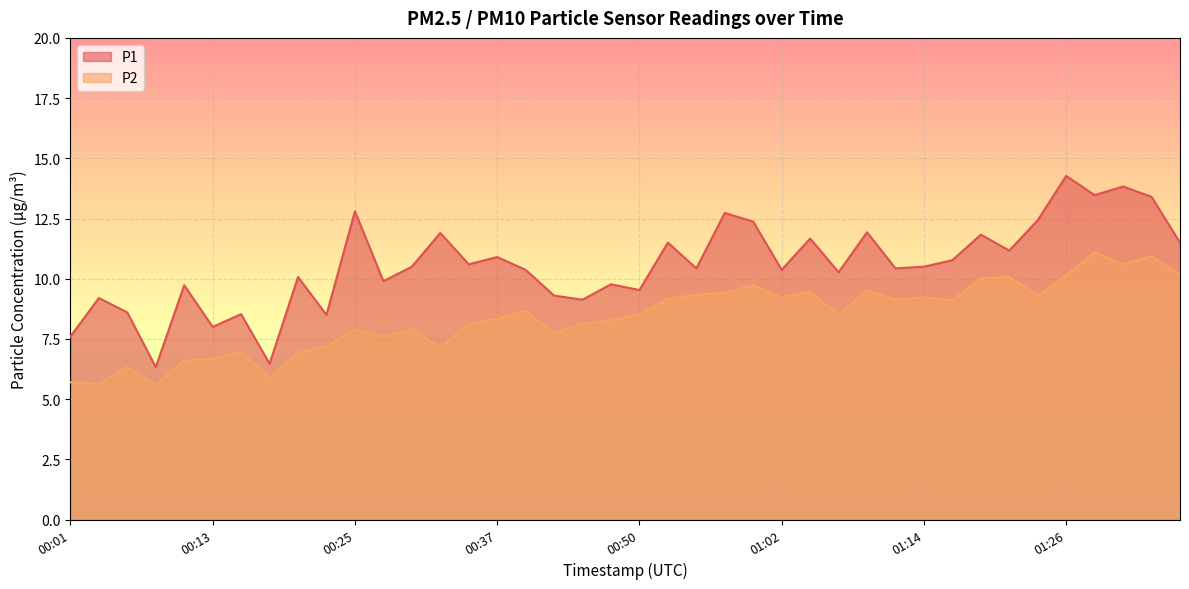

List the series in order of their peak value, highest first.

P1, P2